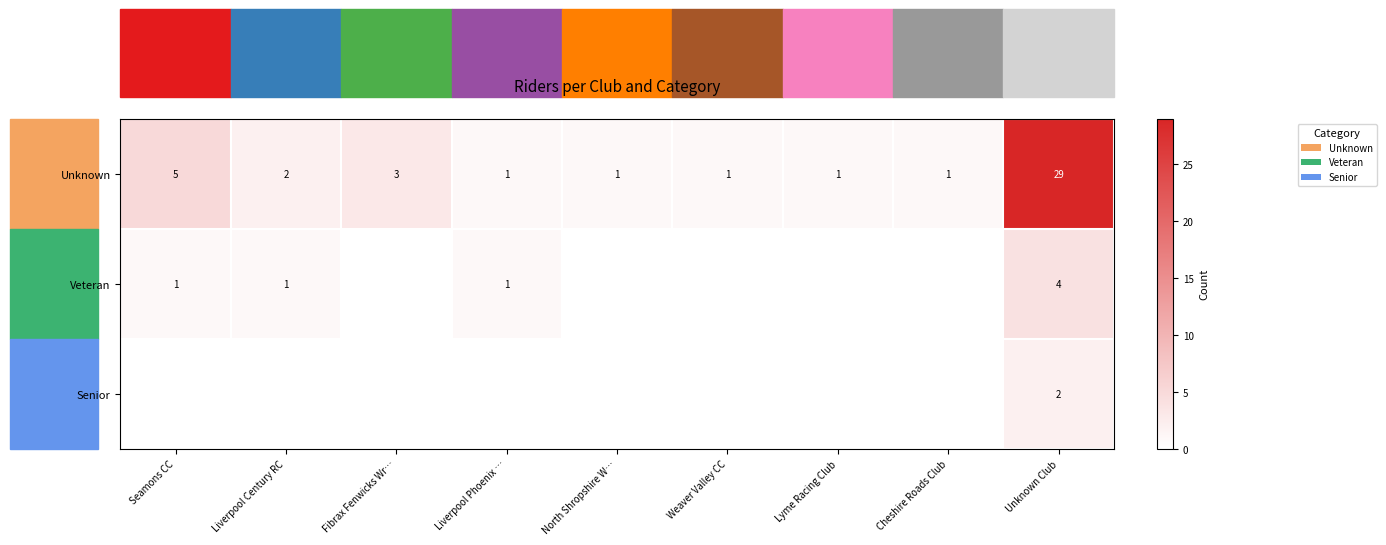

Between Lyme Racing Club and Weaver Valley CC, which is larger?

Lyme Racing Club